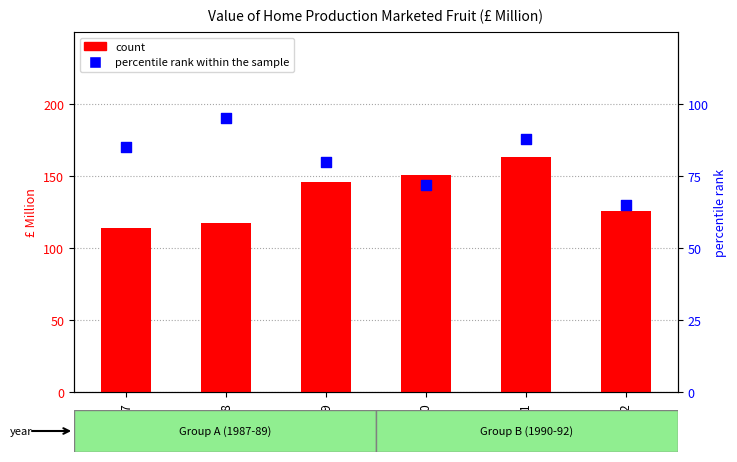

Which series contains the highest Y value?

count